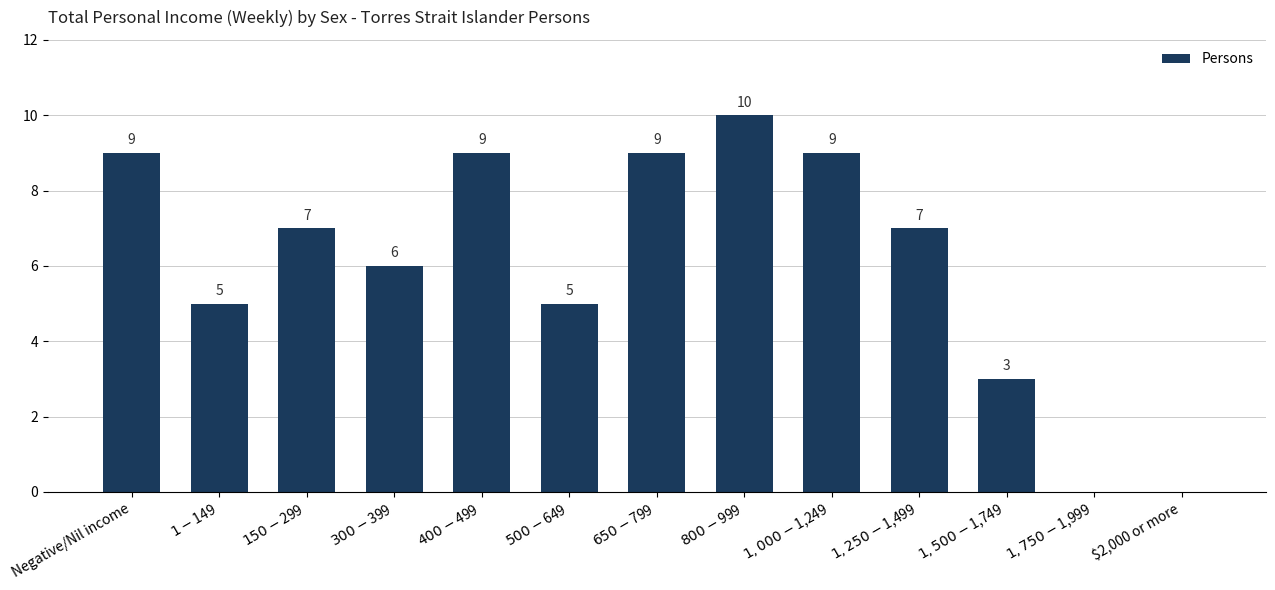

What is the sum of all values?

79